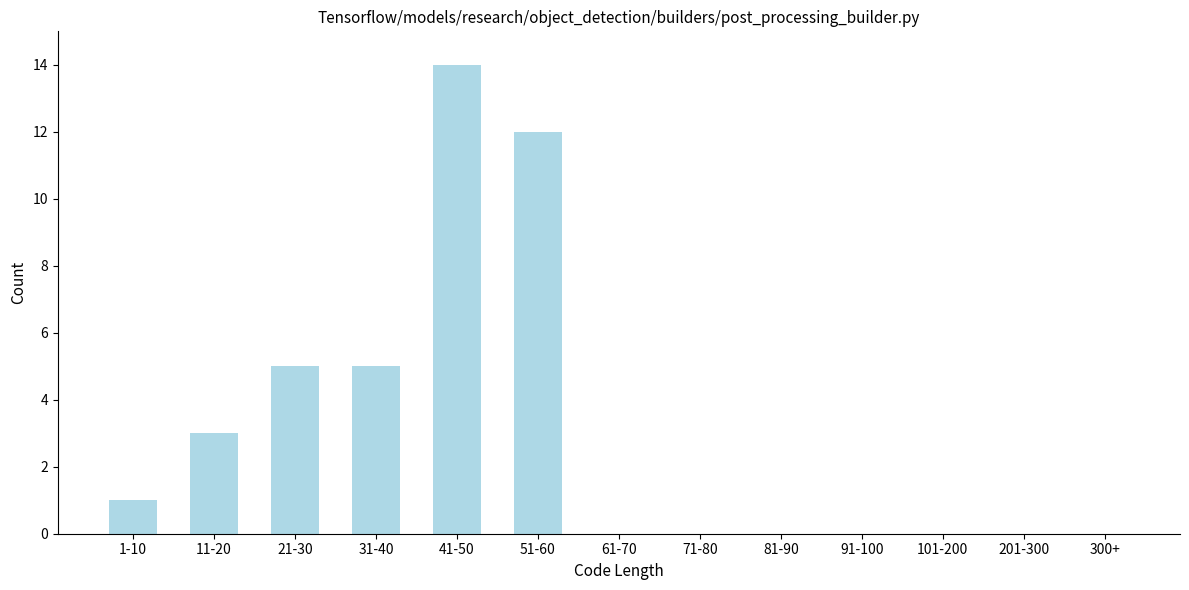

Reading left to right, extract all data points from this chart.

1-10=1	11-20=3	21-30=5	31-40=5	41-50=14	51-60=12	61-70=0	71-80=0	81-90=0	91-100=0	101-200=0	201-300=0	300+=0